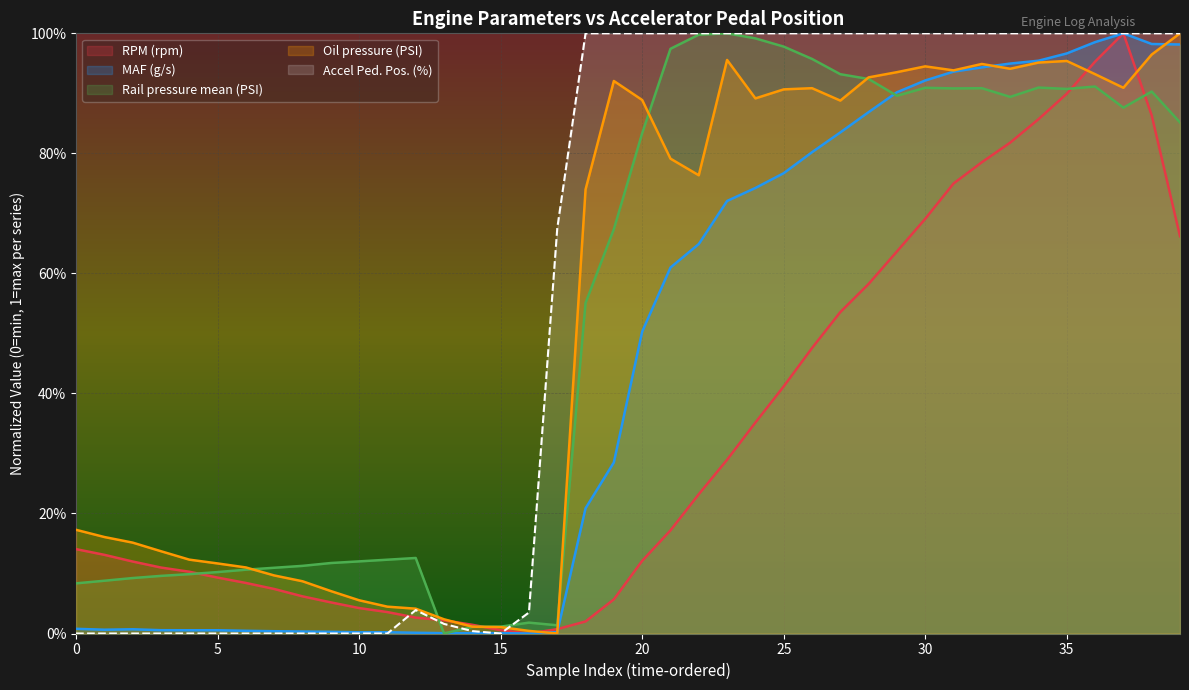

Is it true that Rail pressure mean (PSI) equals 0.9 at 35?

True